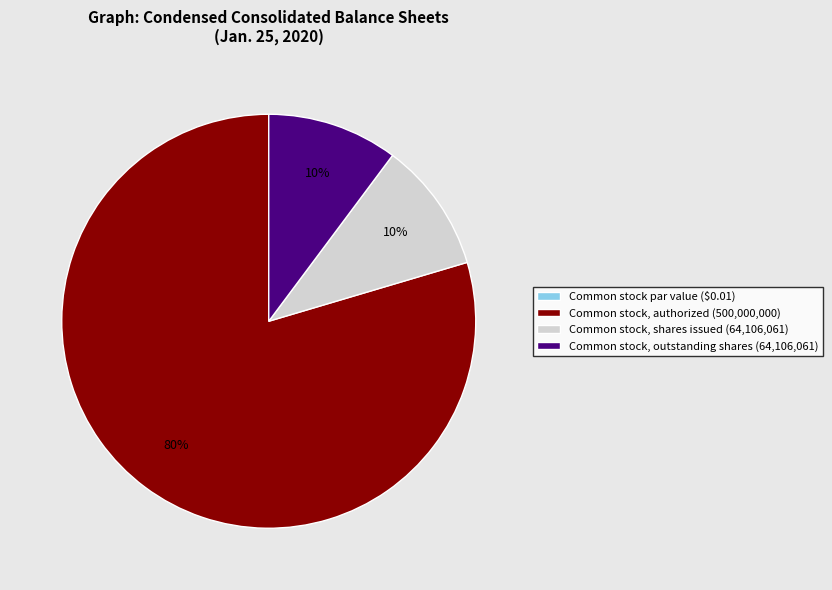

The Common stock, outstanding shares (64,106,061) slice represents 23% of the pie. True or false?

False